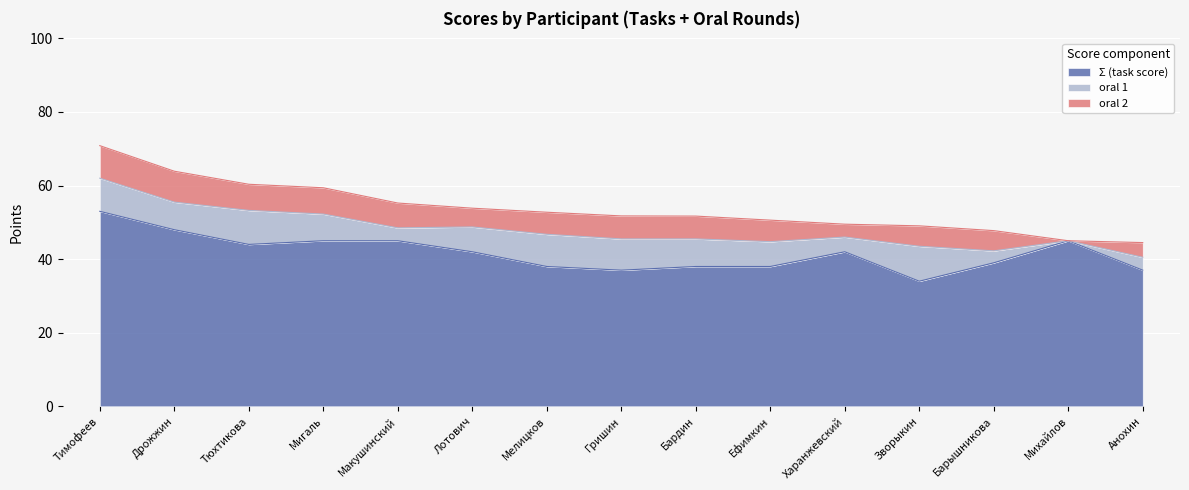

Which category has the lowest value in the oral 2 series?

Михайлов